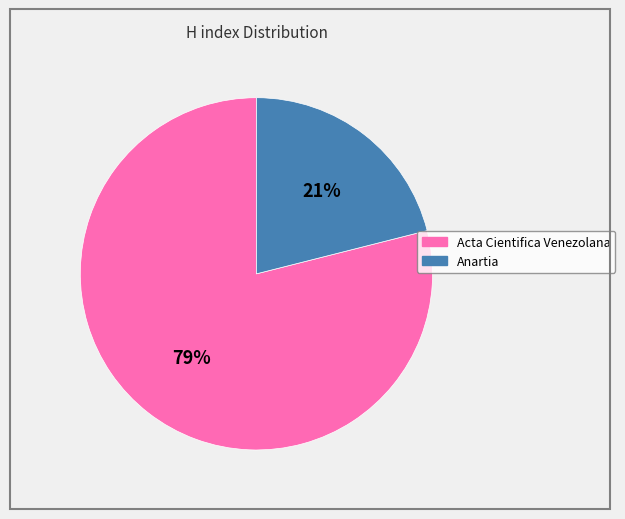

Which category has the biggest portion of the pie?

Acta Cientifica Venezolana